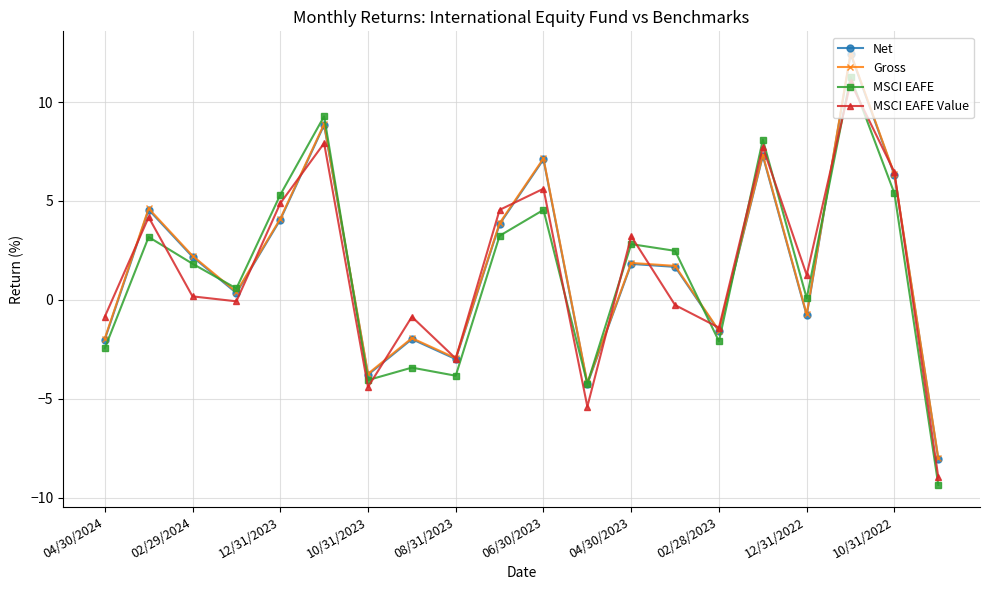

Which series has the largest range (max minus min)?

MSCI EAFE